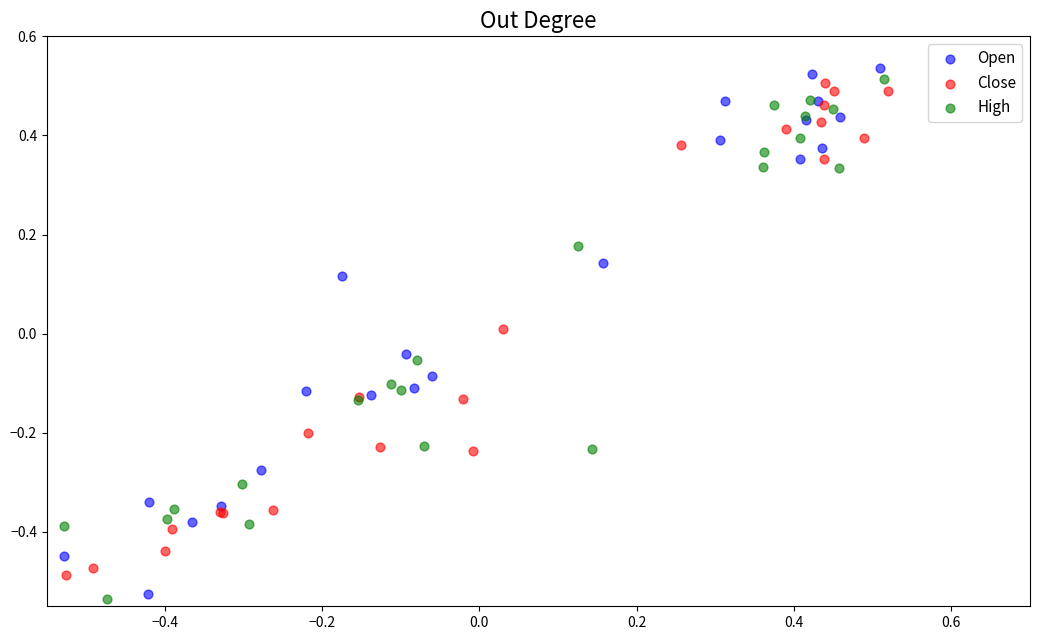

Which series reaches the minimum Y coordinate?

High